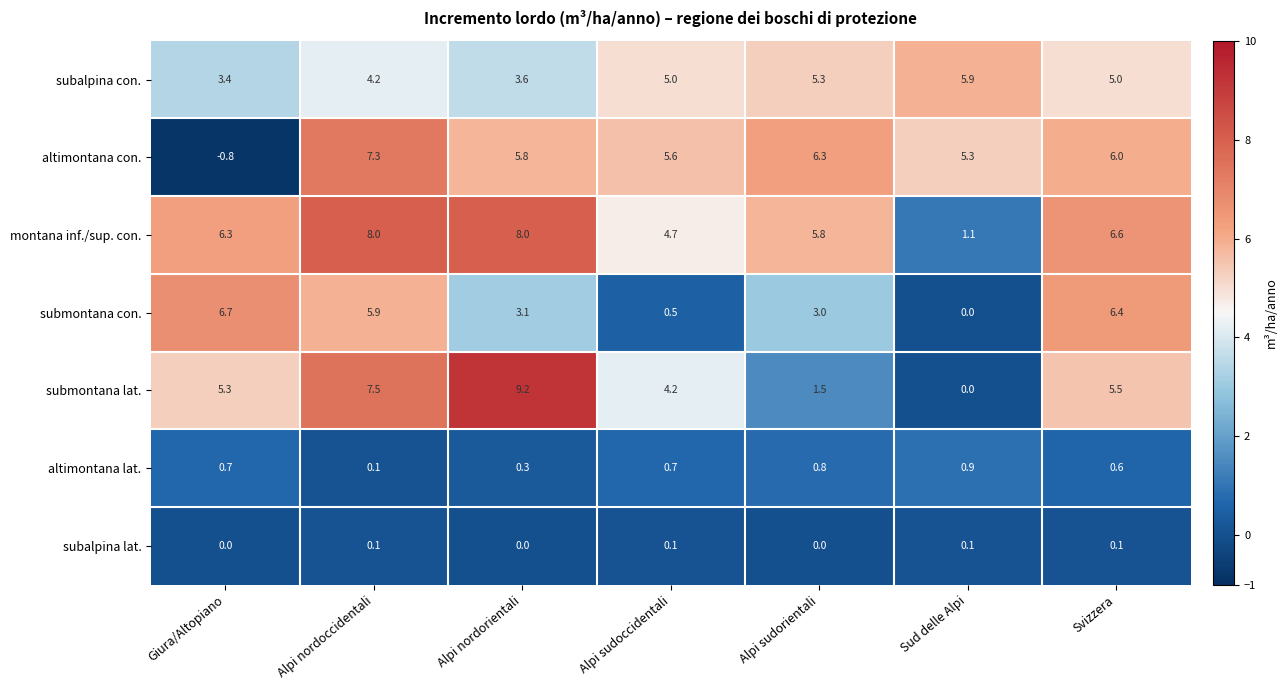

Which series has the largest range (max minus min)?

submontana lat.